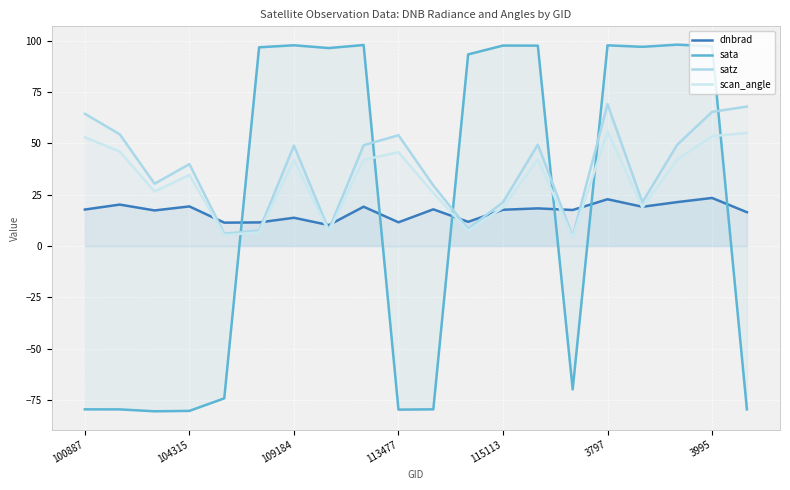

How many lines are shown in the chart?

4